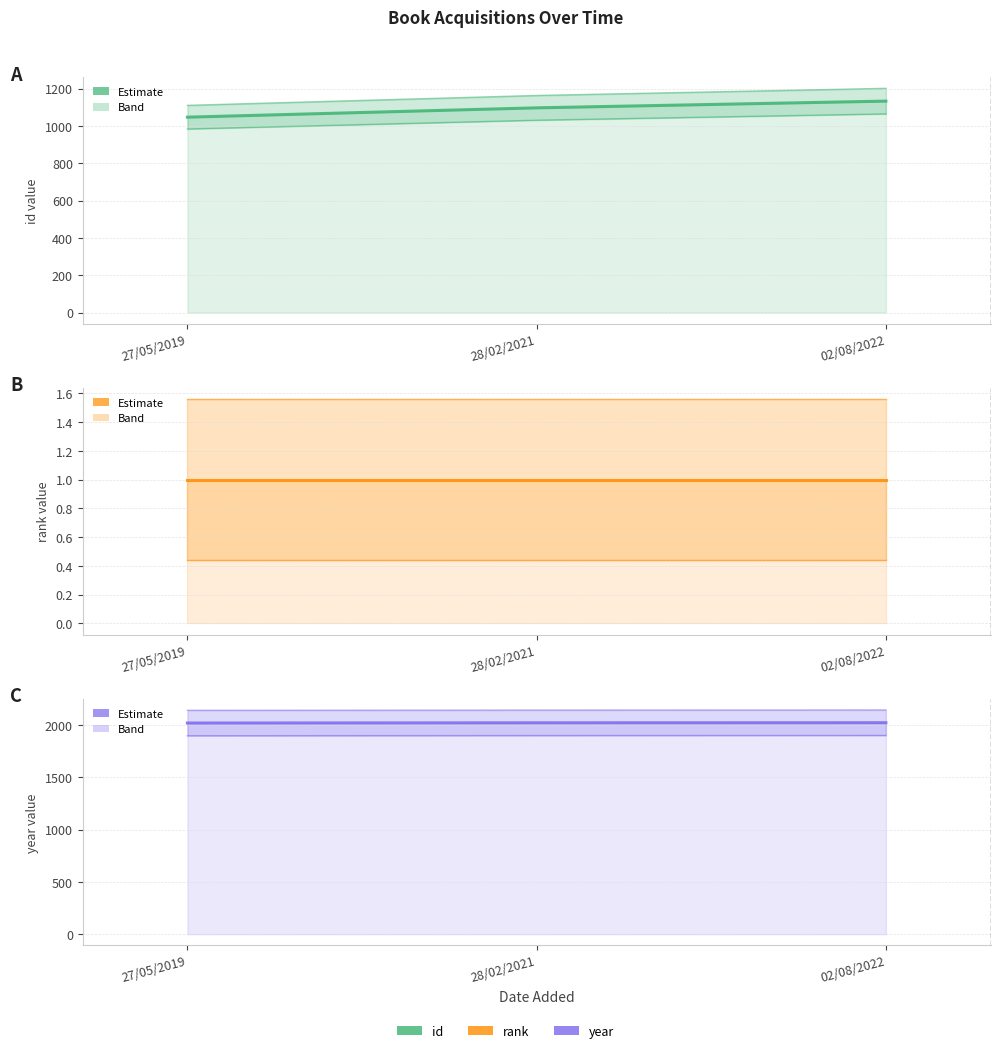

How many data points in year are less than 2021?

1